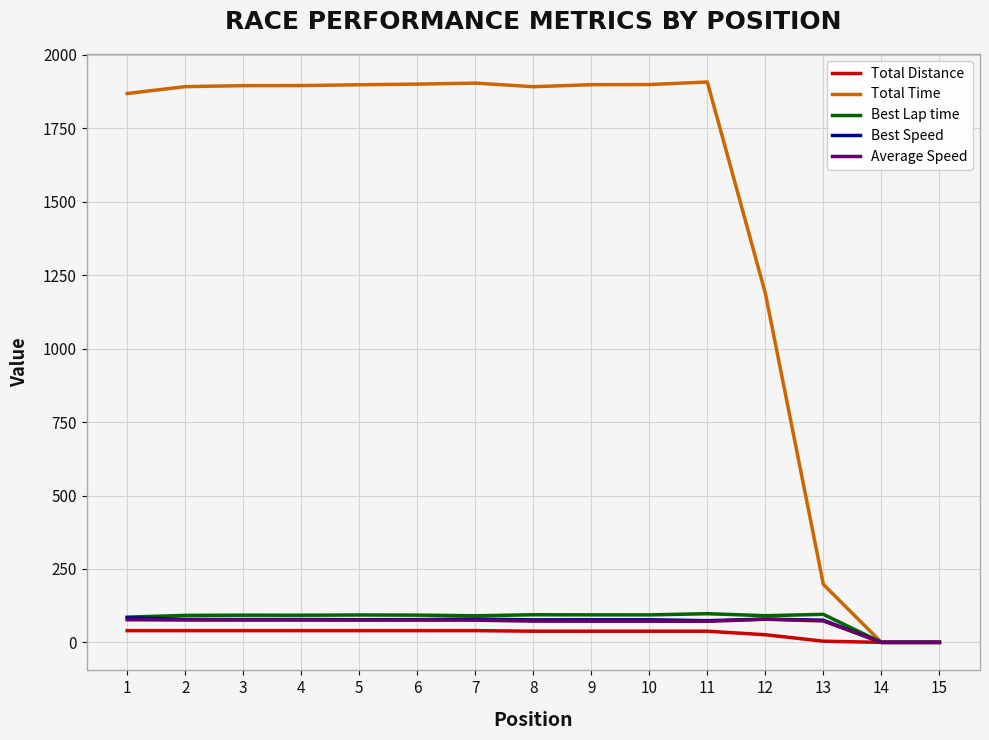

Which series has the largest total across all categories?

Total Time